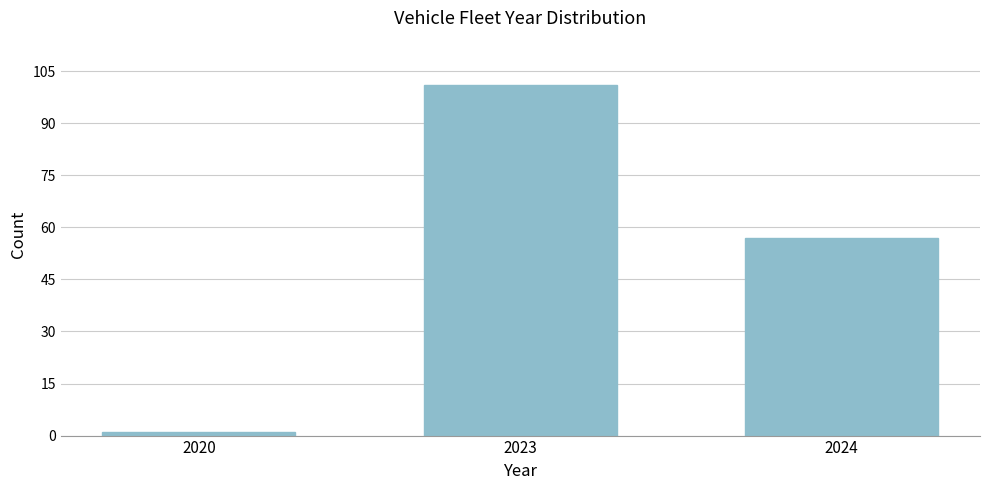

Reading left to right, list all the values displayed in this chart.

2020=1	2023=101	2024=57